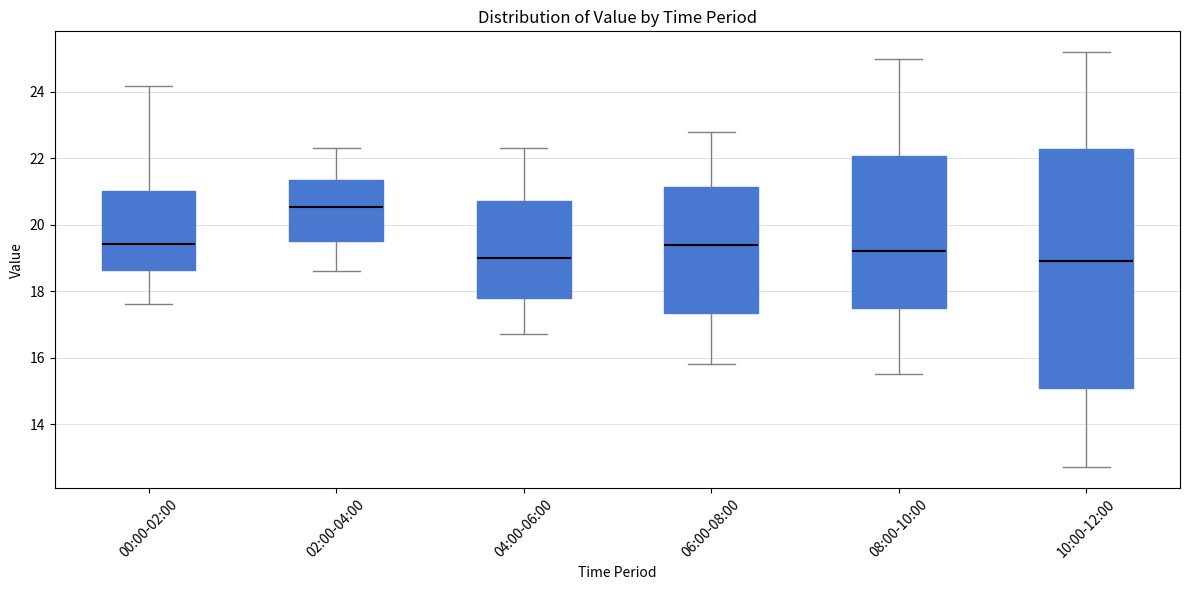

Reading left to right, read every box against the y-axis: the position of its median line, the range the box covers, and the ends of its whiskers. The values are not printed on the chart, so give them approximately, as read against the axis.

00:00-02:00: median 19.4, box 18.6 to 21.0, whiskers 17.6 to 24.2
02:00-04:00: median 20.6, box 19.6 to 21.4, whiskers 18.6 to 22.4
04:00-06:00: median 19.0, box 17.8 to 20.8, whiskers 16.8 to 22.4
06:00-08:00: median 19.4, box 17.4 to 21.2, whiskers 15.8 to 22.8
08:00-10:00: median 19.2, box 17.6 to 22.0, whiskers 15.6 to 25.0
10:00-12:00: median 19.0, box 15.0 to 22.2, whiskers 12.8 to 25.2